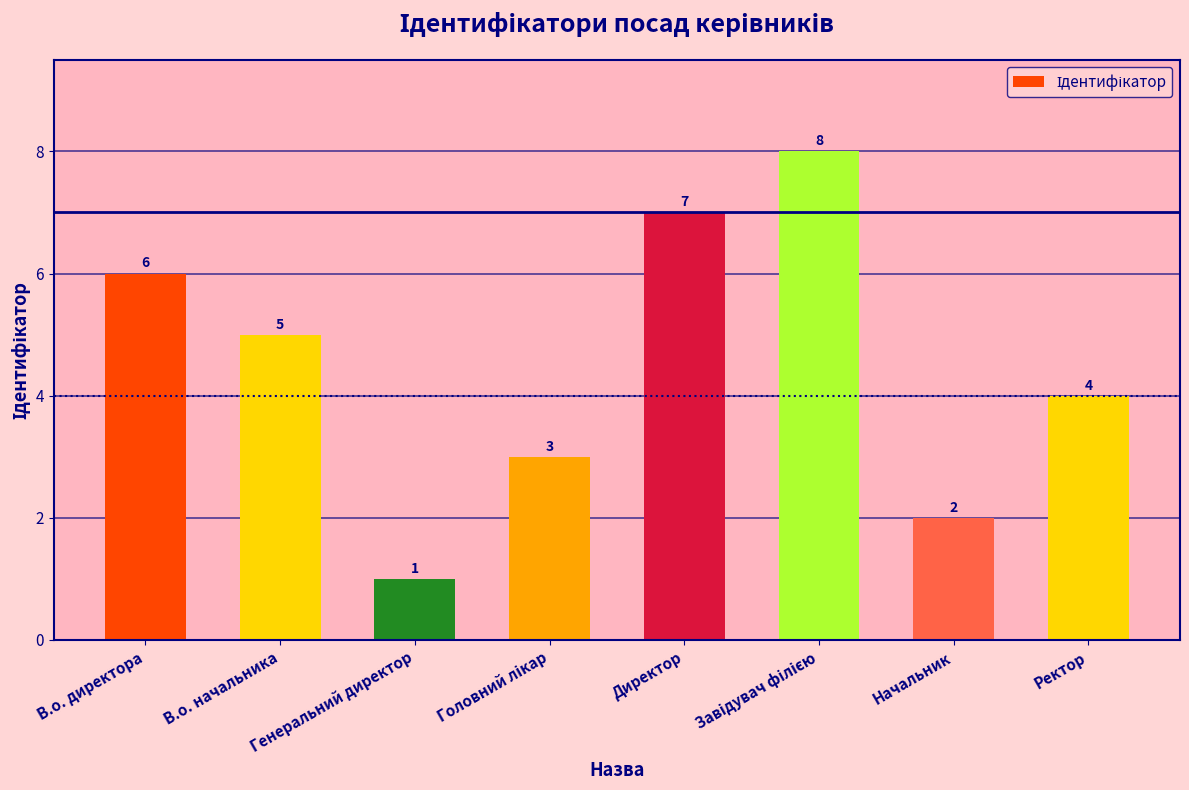

Is it true that the value at В.о. начальника is 8?

False